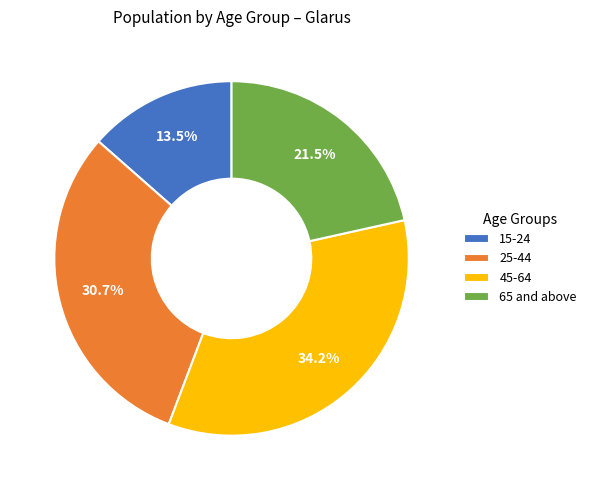

Which category has the biggest portion of the pie?

45-64